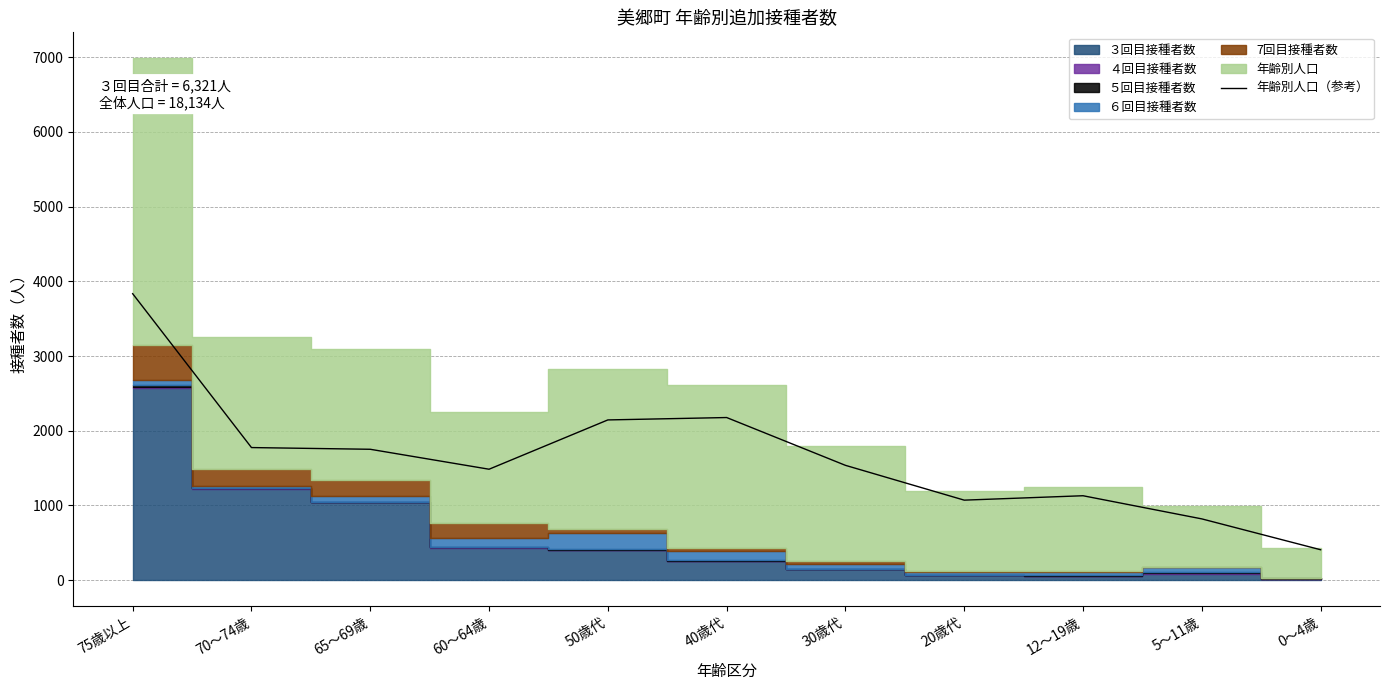

List the labels in order of value, largest first.

75歳以上, 40歳代, 50歳代, 70～74歳, 65～69歳, 30歳代, 60～64歳, 12～19歳, 20歳代, 5～11歳, 0～4歳